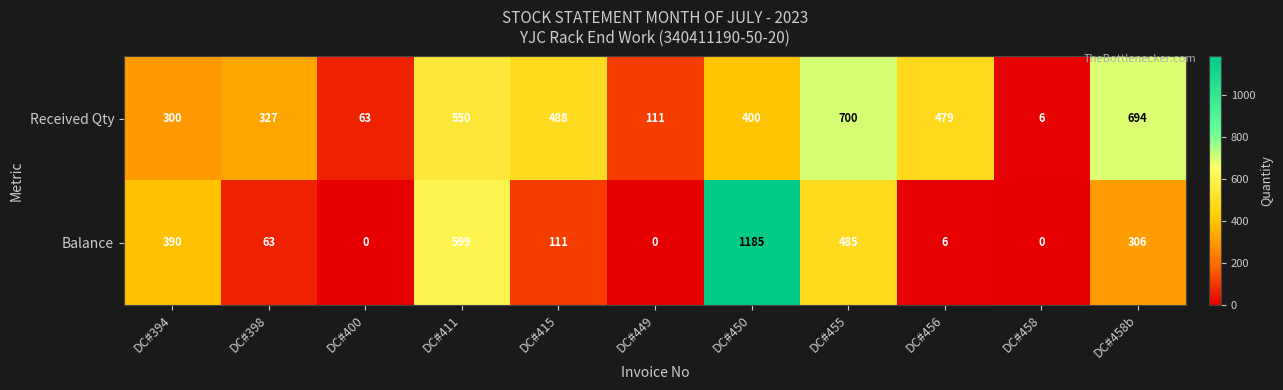

How many distinct data groups are displayed?

2